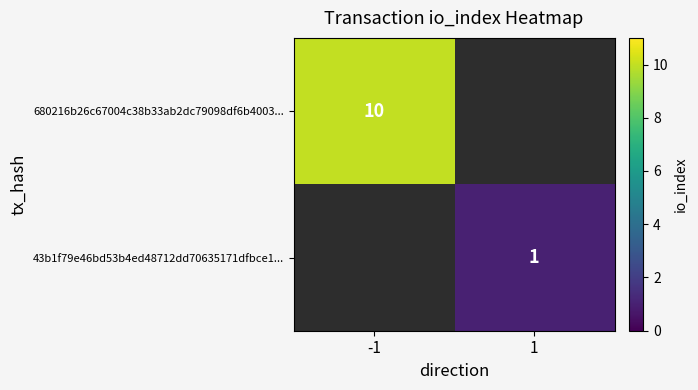

True or false: 43b1f79e46bd53b4ed48712dd70635171dfbce1... has a value of 2 at 1.

False